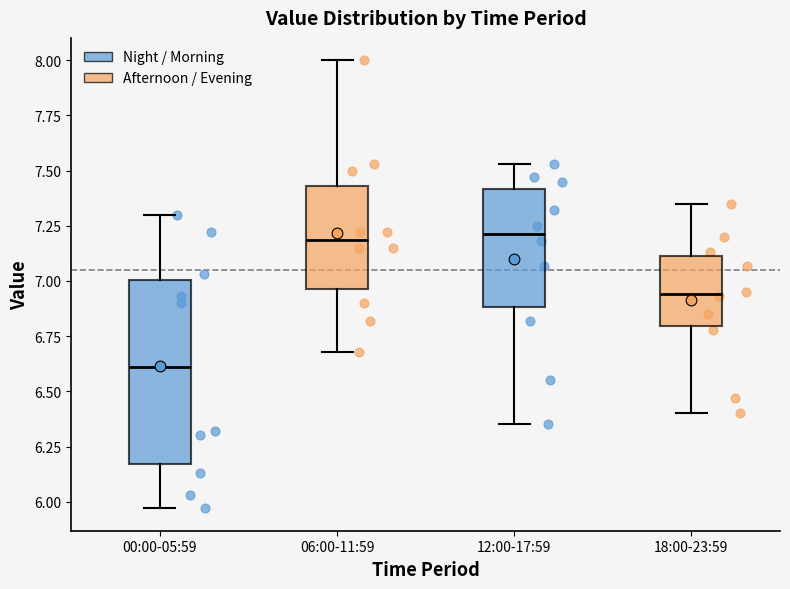

Where does the upper whisker of the box for 18:00-23:59 end on the y-axis? The values are not printed on the chart, so give them approximately, as read against the axis.

7.35